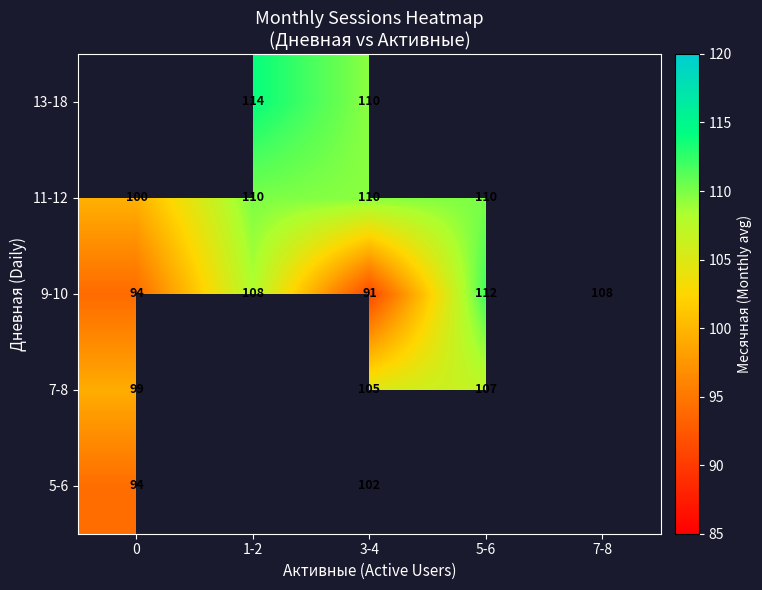

The value of 9-10 at 1-2 is 35.3. True or false?

False